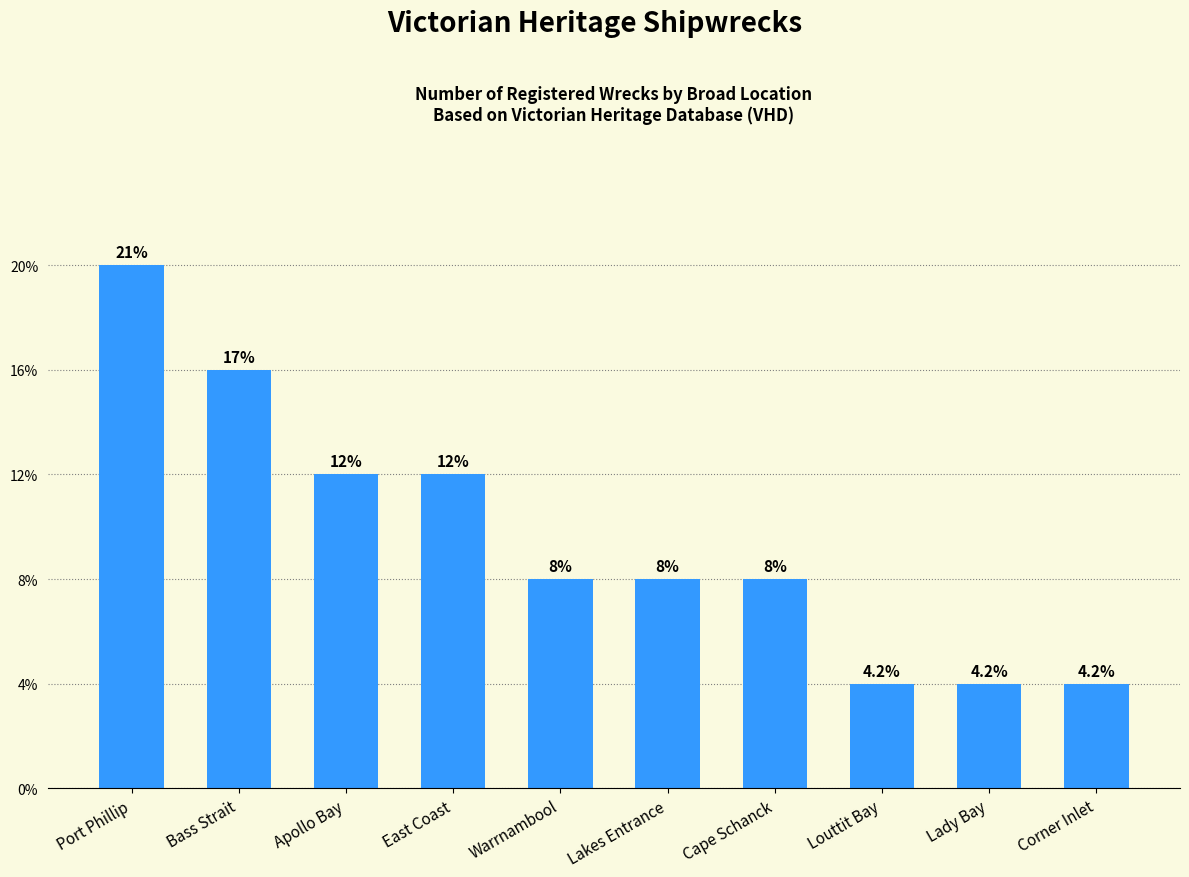

Between East Coast and Warrnambool, which is larger?

East Coast